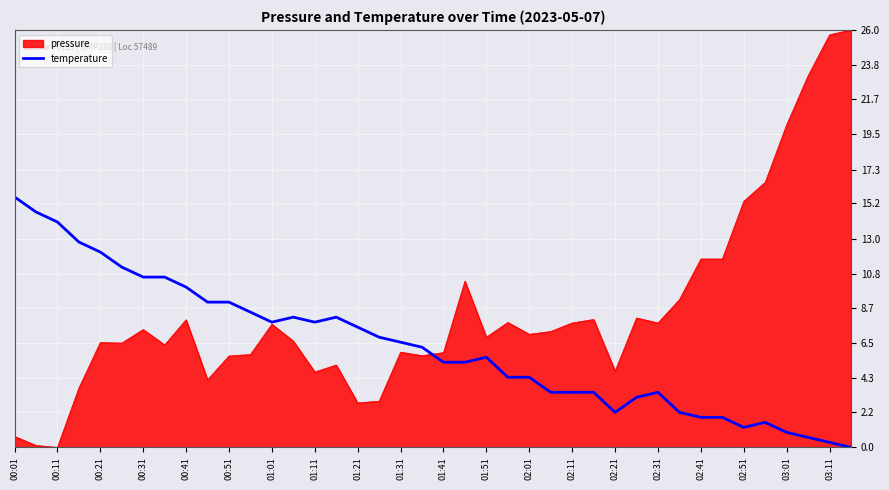

List the series in order of their overall mean, lowest first.

temperature, pressure